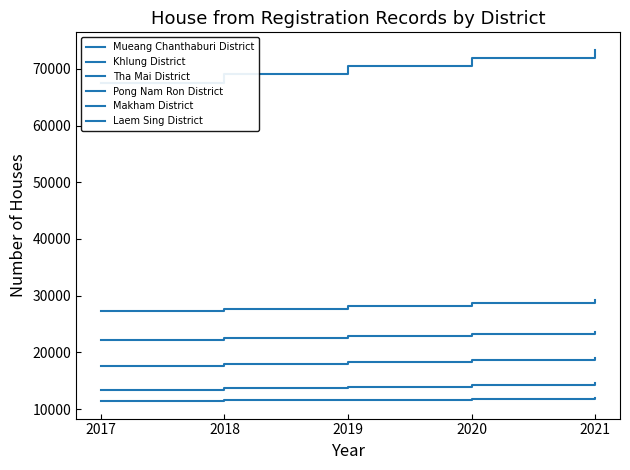

At which label does Pong Nam Ron District reach its peak?

2021